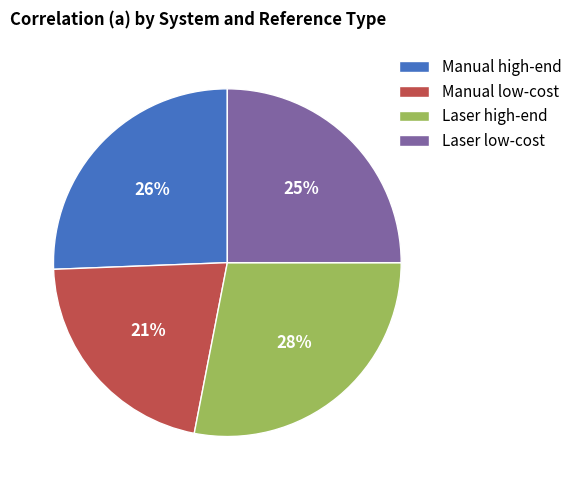

To the nearest percent, what portion does Manual high-end represent?

26%